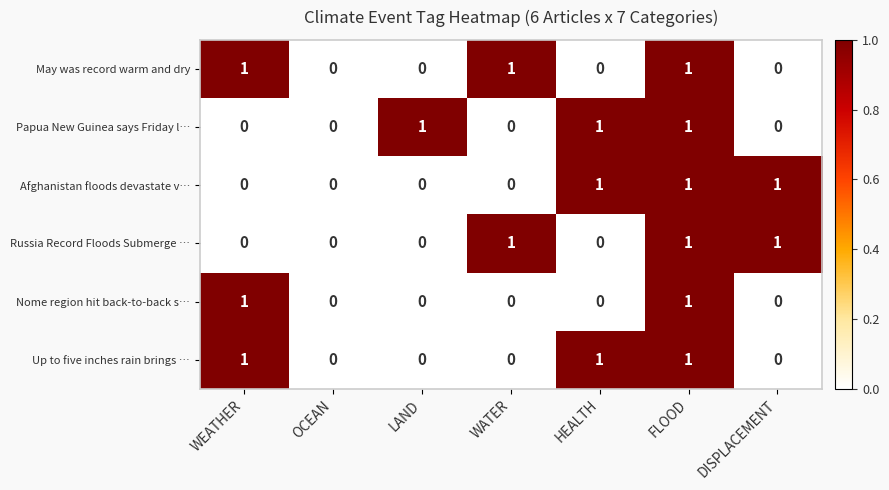

Count the Afghanistan floods devastate v… values in the range 0 to 1.

7